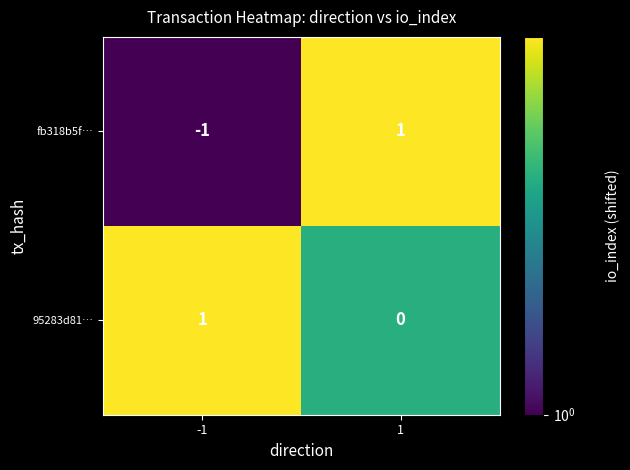

Reading left to right, transcribe all the data shown in this chart.

fb318b5f…: -1=-1	1=1
95283d81…: -1=1	1=0